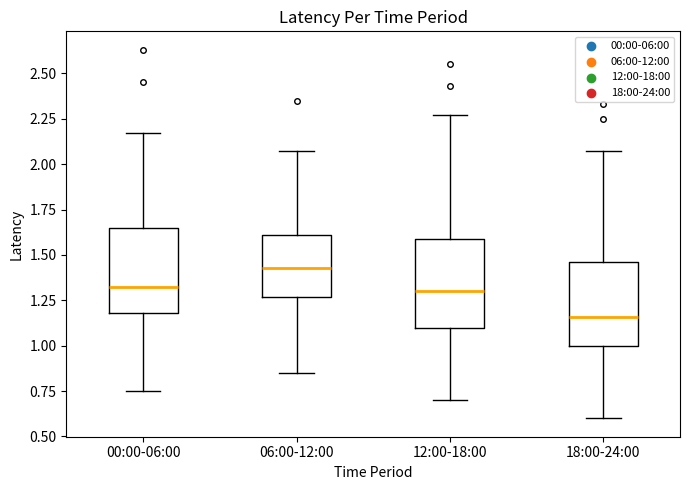

Which box's median line is the lowest?

18:00-24:00